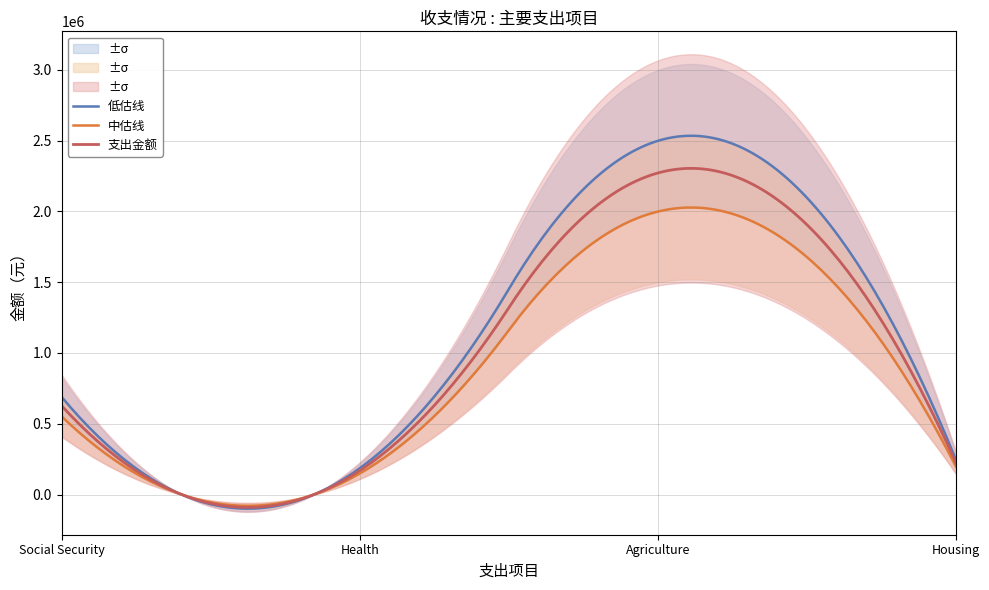

Reading left to right, transcribe all the data shown in this chart.

626796.3	168767.9	2271662.0	223854.0